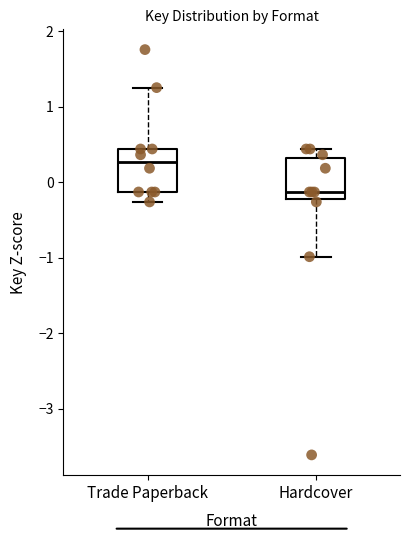

Reading left to right, read every box against the y-axis: the position of its median line, the range the box covers, and the ends of its whiskers. The values are not printed on the chart, so give them approximately, as read against the axis.

Trade Paperback: median 0.3, box -0.1 to 0.4, whiskers -0.3 to 1.3
Hardcover: median -0.1, box -0.2 to 0.3, whiskers -1.0 to 0.4